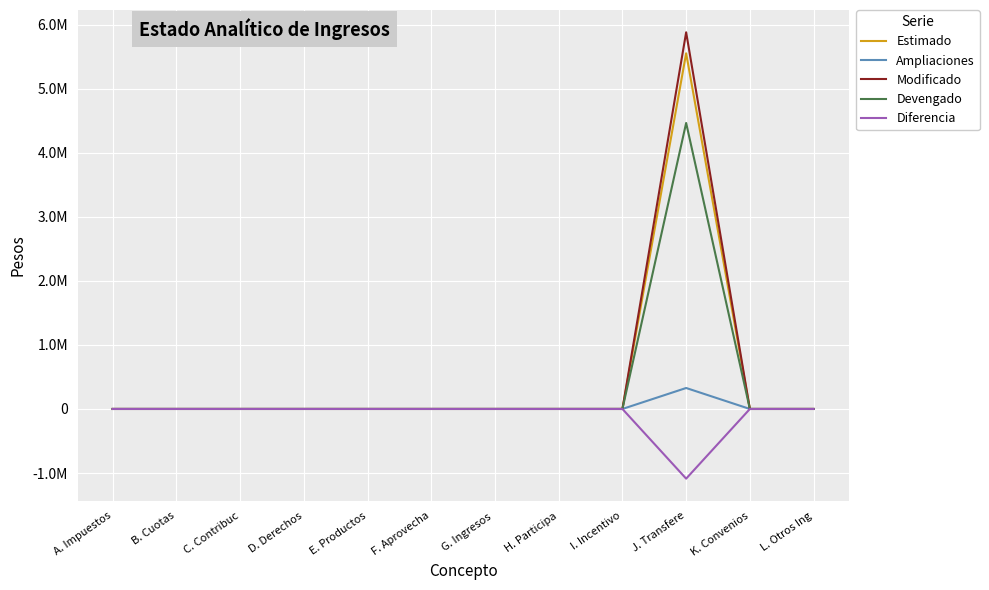

True or false: Ampliaciones and Estimado intersect in this chart.

False